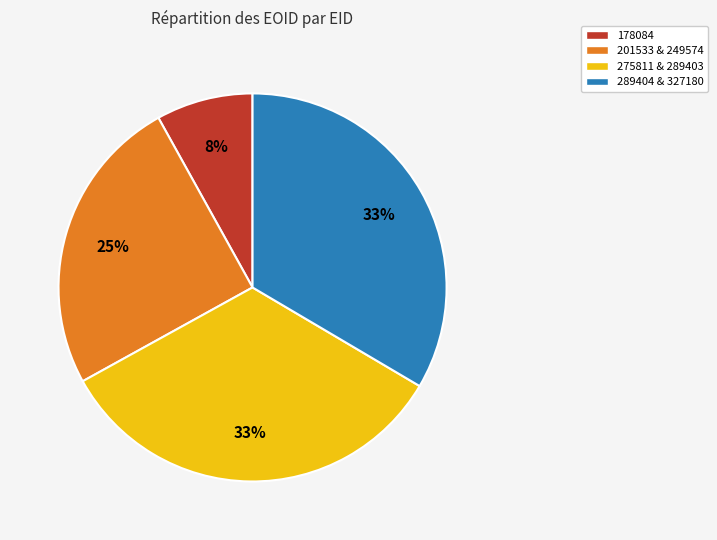

To the nearest percent, what portion does 201533 & 249574 represent?

25%